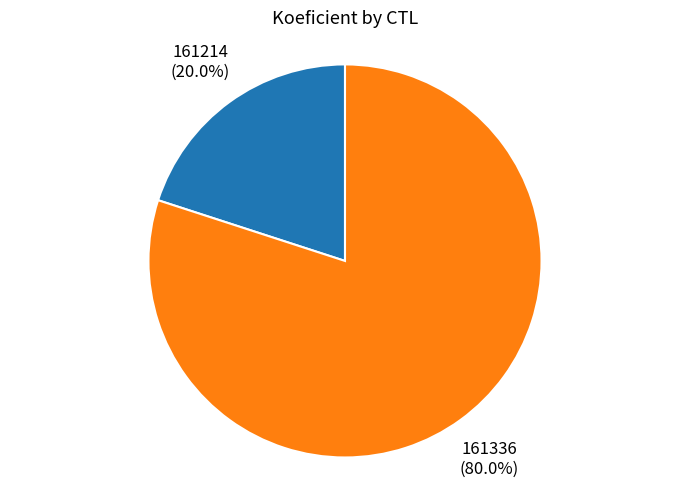

To the nearest percent, what is the difference between the largest and smallest slice percentages?

60%